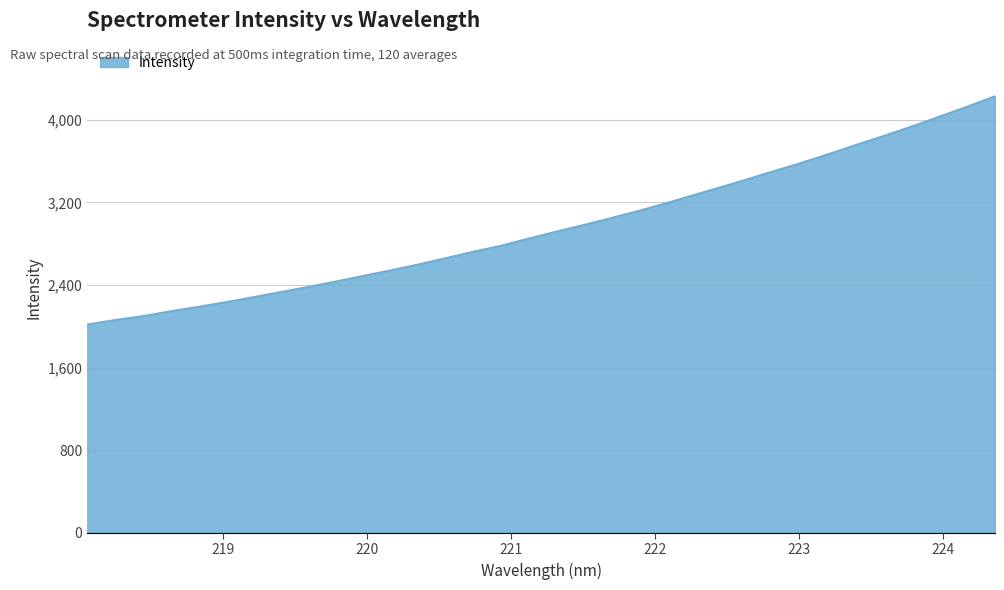

Reading right to left, transcribe all the data shown in this chart.

4228.5	4128.4	4033.5	3938.1	3848.4	3762.2	3673.3	3587.5	3507.3	3425.6	3346.1	3268.6	3190.1	3116.0	3046.9	2979.9	2914.8	2848.0	2778.9	2721.7	2659.9	2598.2	2541.3	2488.1	2433.3	2380.8	2331.4	2281.5	2232.9	2188.1	2145.3	2098.3	2061.7	2017.9